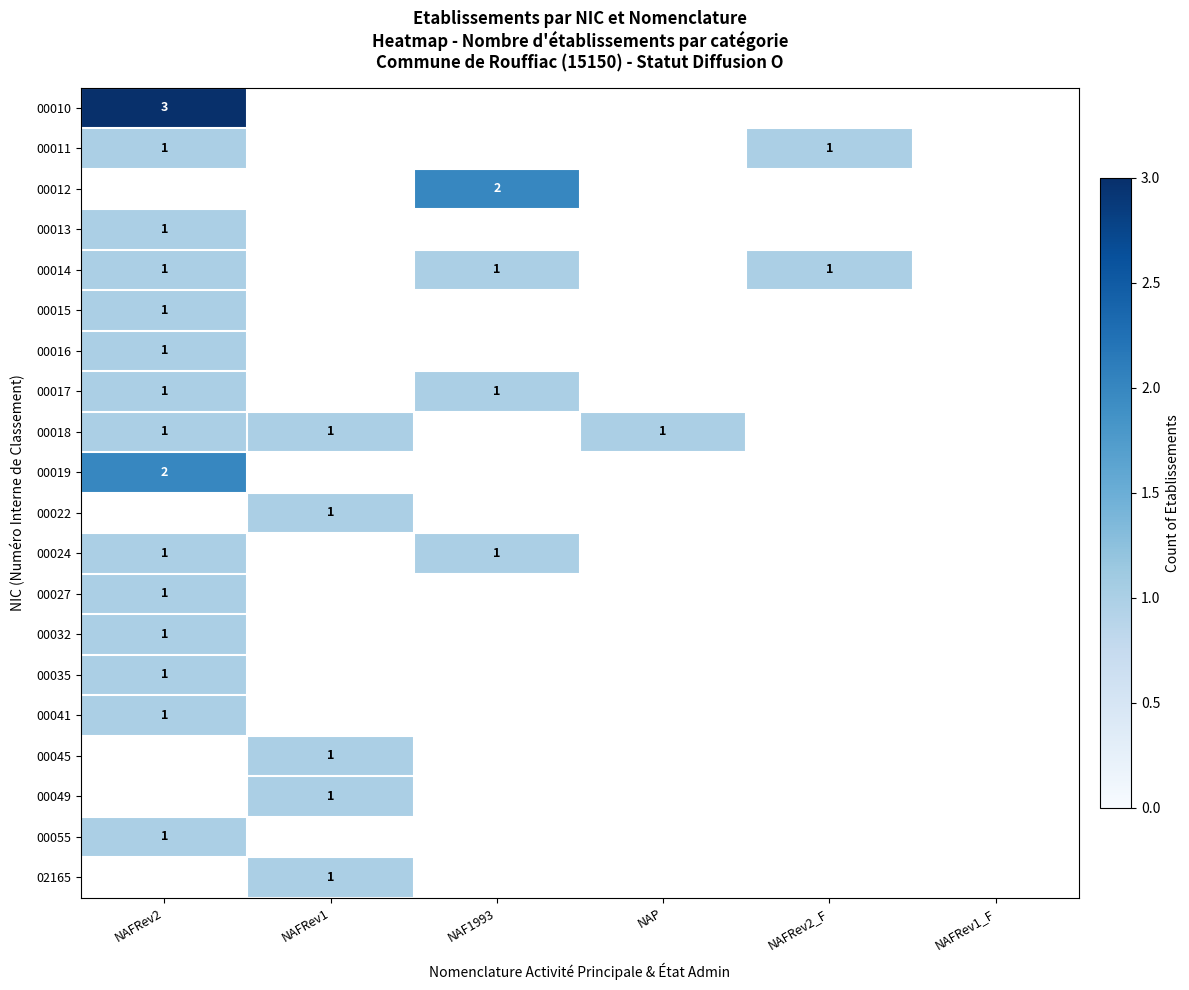

The 00024 series shows 2 at NAF1993. True or false?

False